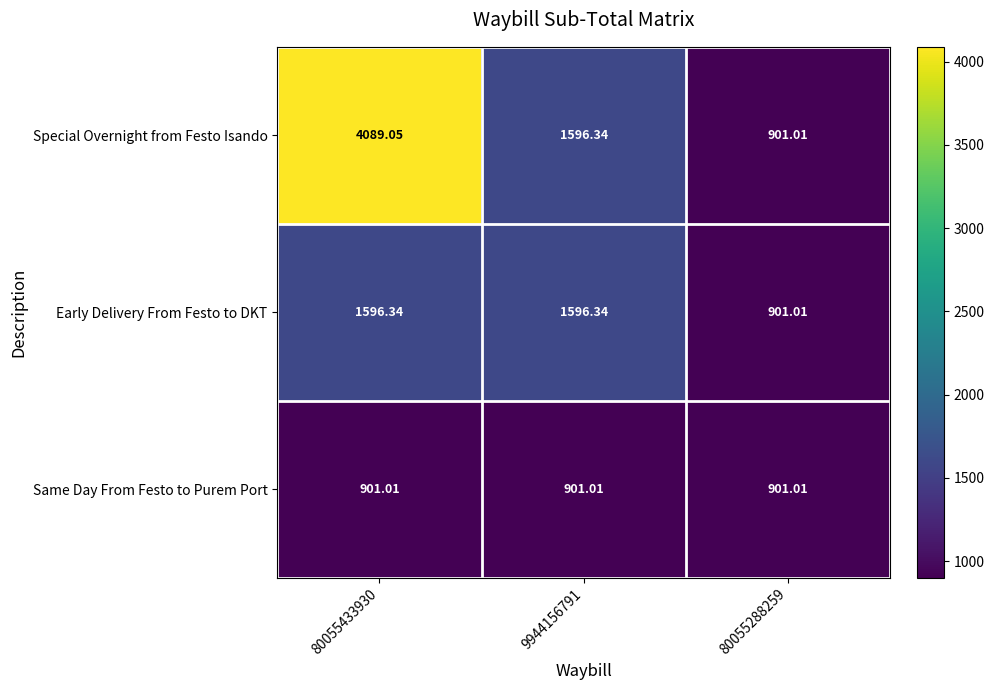

Rank the series by their average value, from lowest to highest.

Same Day From Festo to Purem Port, Early Delivery From Festo to DKT, Special Overnight from Festo Isando